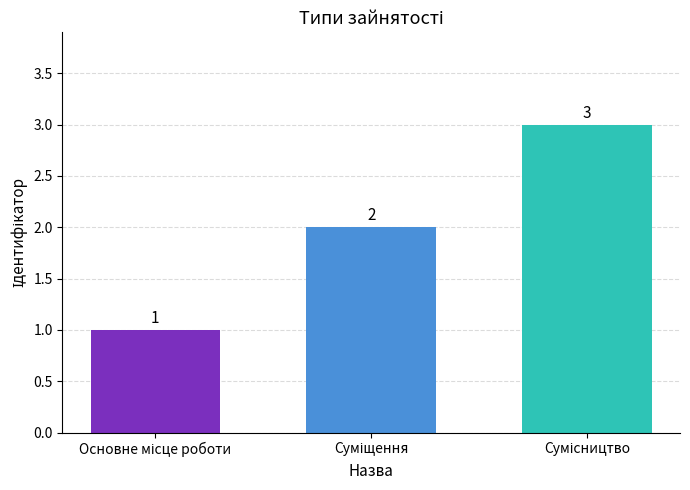

Count the values in the range 1 to 3.

3